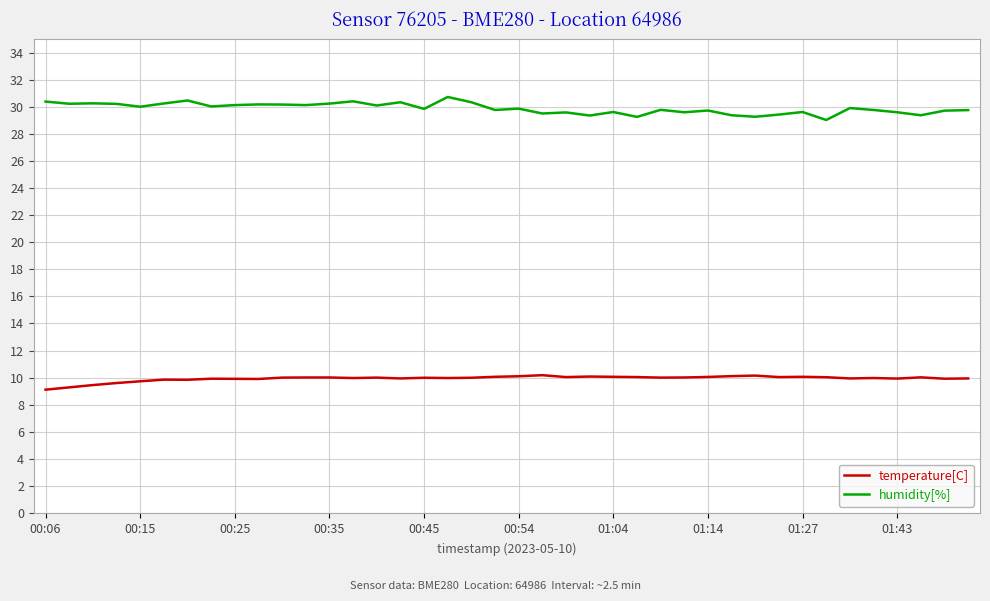

List the series in order of their overall mean, lowest first.

temperature[C], humidity[%]